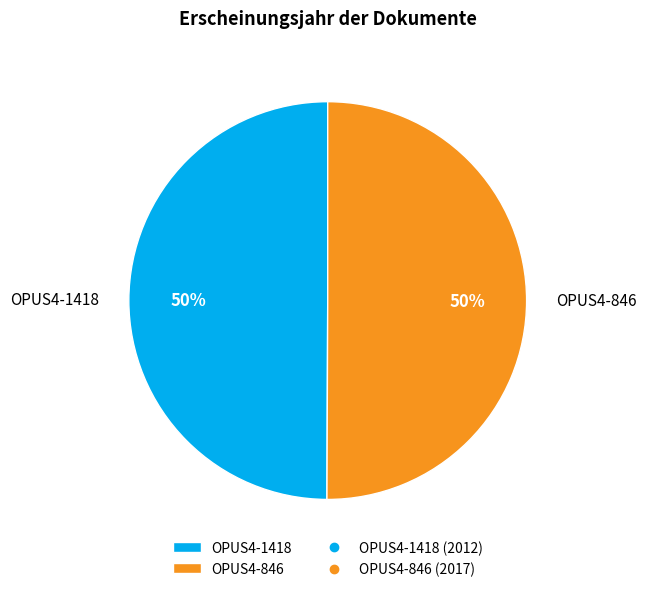

How many segments does this pie chart have?

2